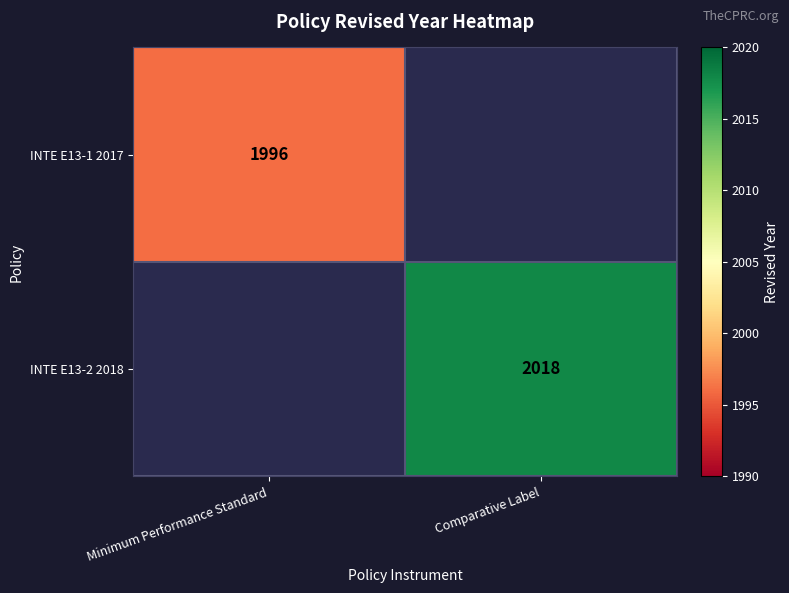

True or false: INTE E13-1 2017 has a value of 3482 at Minimum Performance Standard.

False